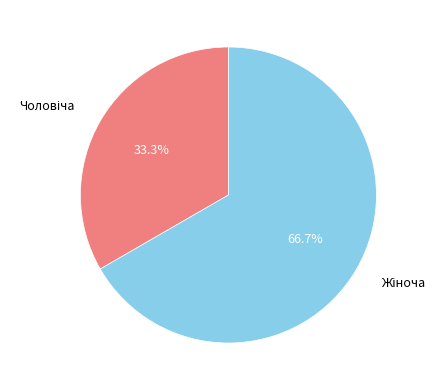

Is there any slice that represents more than half of the pie?

Yes